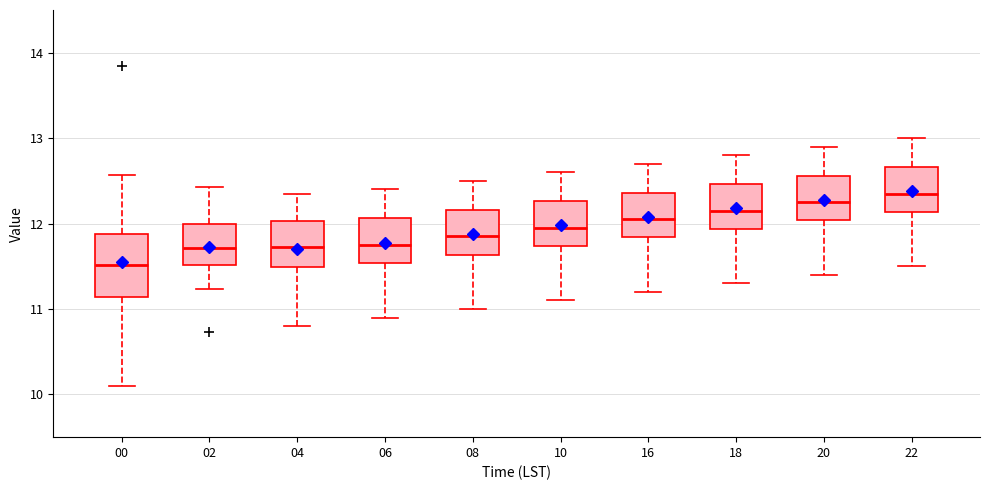

Reading left to right, read every box against the y-axis: the position of its median line, the range the box covers, and the ends of its whiskers. The values are not printed on the chart, so give them approximately, as read against the axis.

00: median 11.5, box 11.1 to 11.9, whiskers 10.1 to 12.6
02: median 11.7, box 11.5 to 12.0, whiskers 11.2 to 12.4
04: median 11.7, box 11.5 to 12.0, whiskers 10.8 to 12.4
06: median 11.8, box 11.5 to 12.1, whiskers 10.9 to 12.4
08: median 11.9, box 11.6 to 12.2, whiskers 11.0 to 12.5
10: median 12.0, box 11.7 to 12.3, whiskers 11.1 to 12.6
16: median 12.1, box 11.8 to 12.4, whiskers 11.2 to 12.7
18: median 12.2, box 11.9 to 12.5, whiskers 11.3 to 12.8
20: median 12.3, box 12.0 to 12.6, whiskers 11.4 to 12.9
22: median 12.4, box 12.1 to 12.7, whiskers 11.5 to 13.0